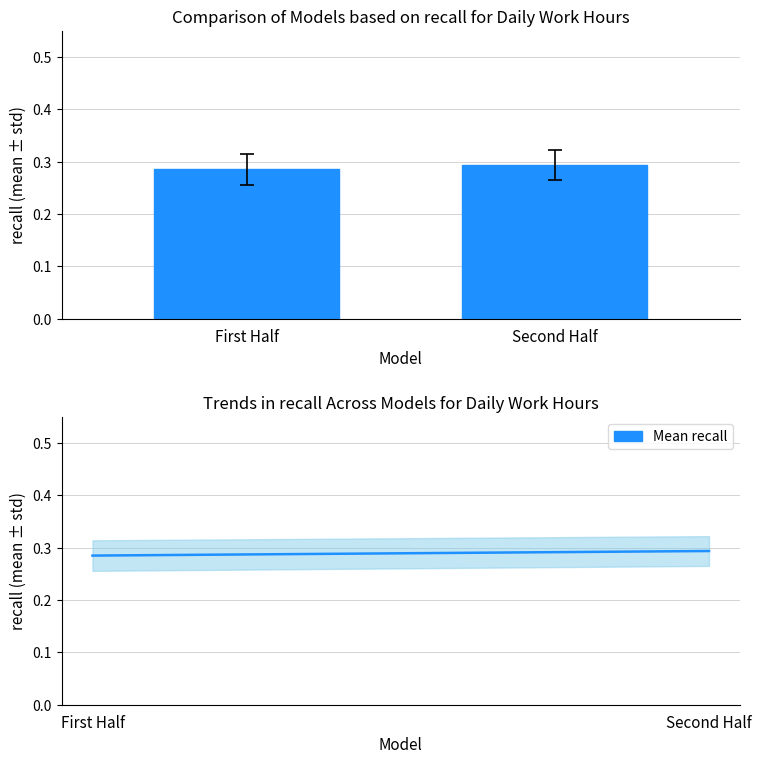

What is the approximate value of Mean recall at First Half?

0.3